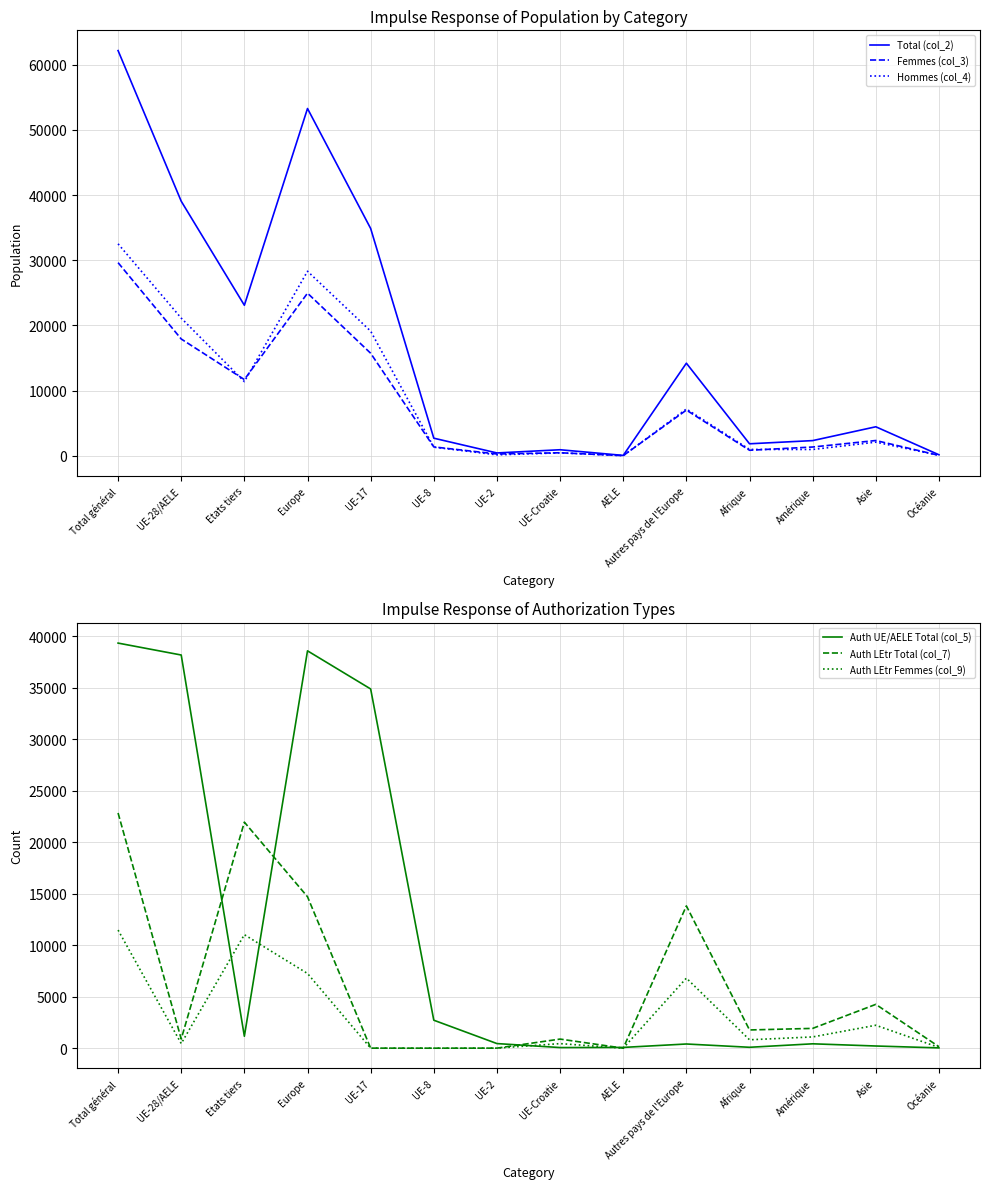

Is the value of Auth UE/AELE Total (col_5) at Autres pays de l'Europe greater than the value of Auth LEtr Femmes (col_9) at UE-28/AELE?

No